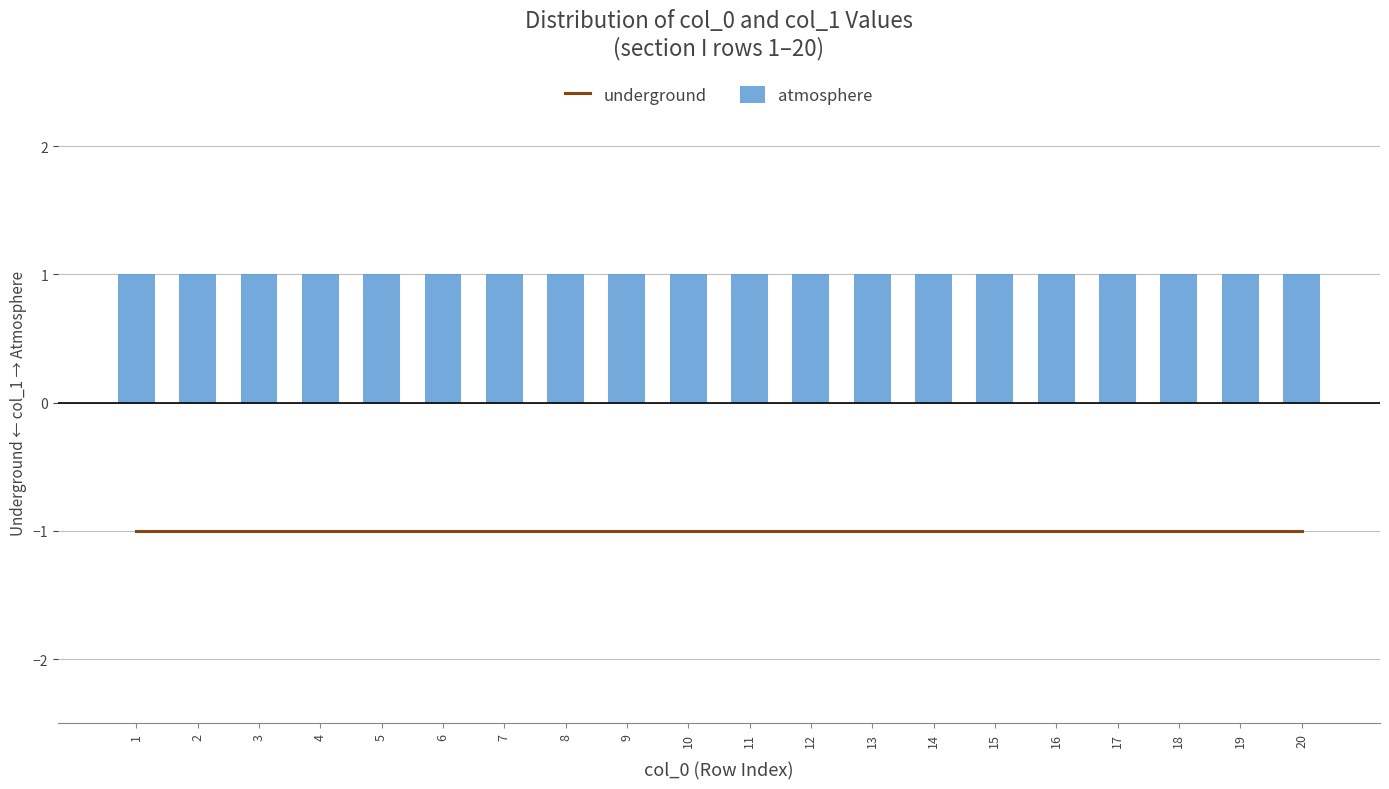

Which series changed the most between 4 and 17?

underground